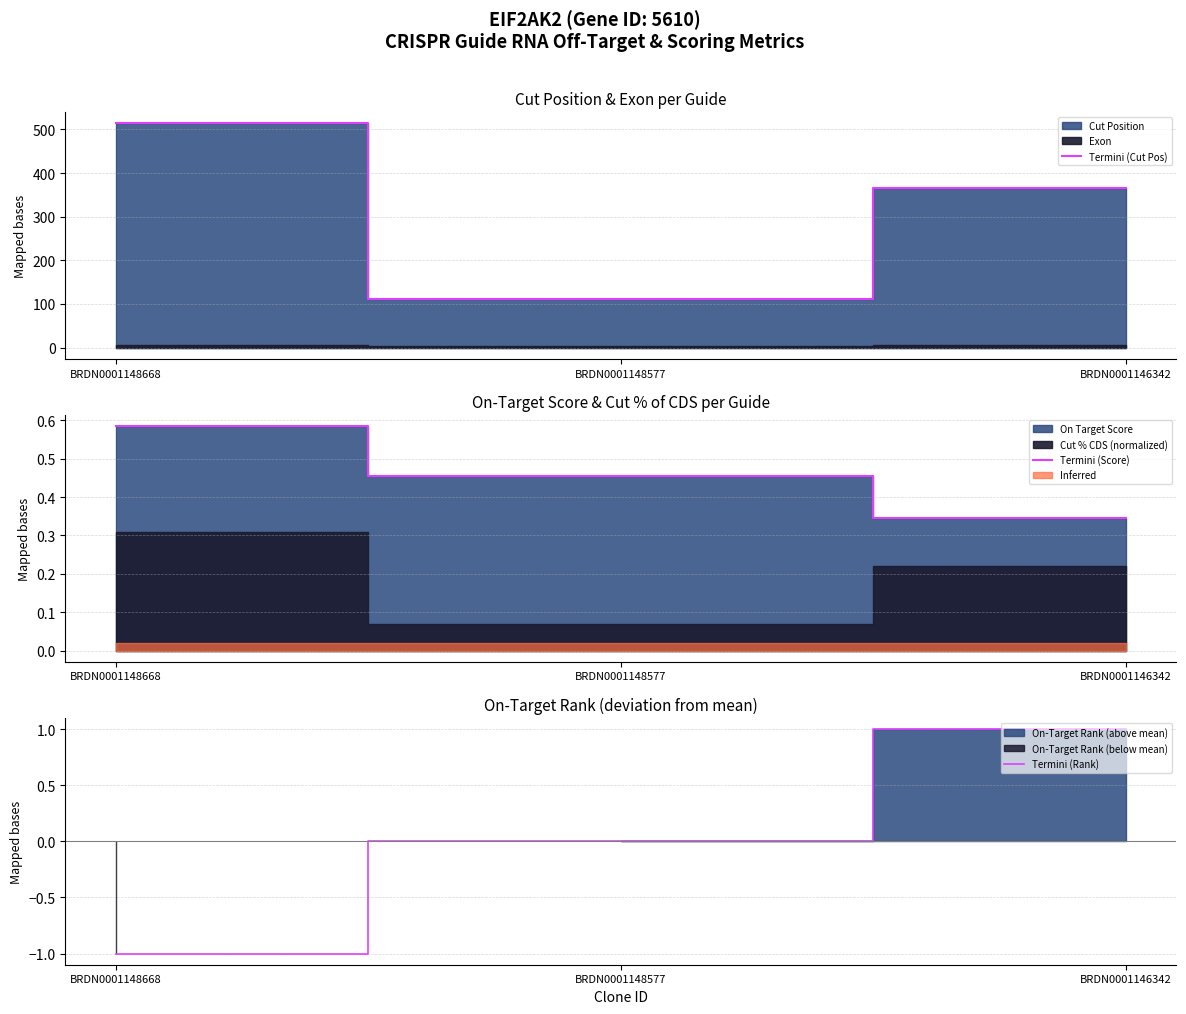

Reading left to right, extract all data points from this chart.

Termini (Cut Pos): BRDN0001148668=514.0	BRDN0001148577=111.0	BRDN0001146342=366.0
Termini (Score): BRDN0001148668=0.6	BRDN0001148577=0.5	BRDN0001146342=0.3
Termini (Rank): BRDN0001148668=-1.0	BRDN0001148577=0.0	BRDN0001146342=1.0